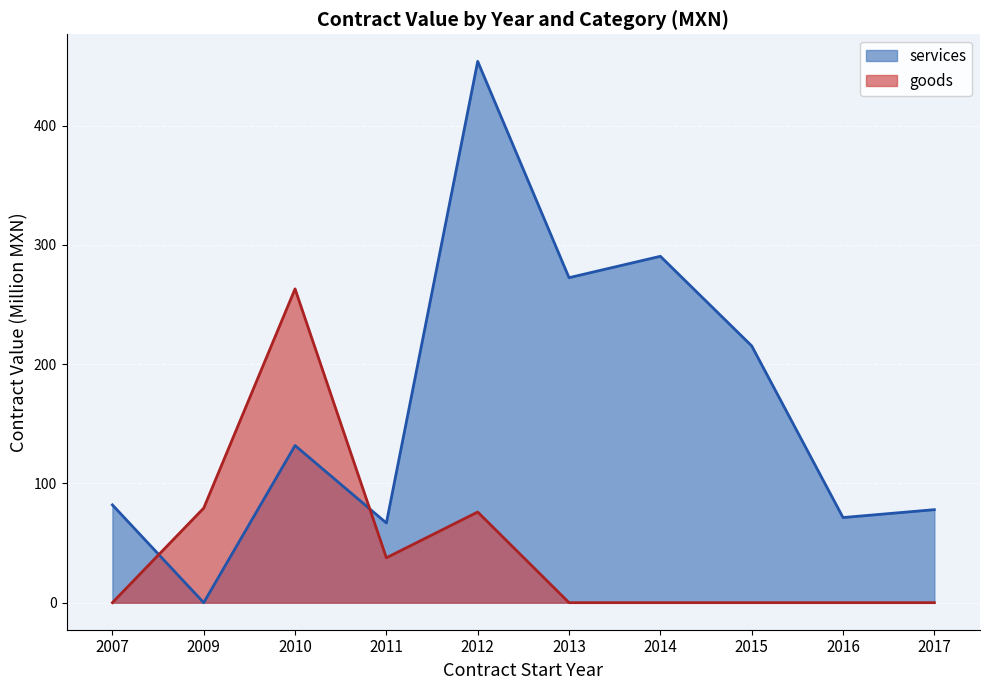

The value of services at 2011 is 109.3. True or false?

False